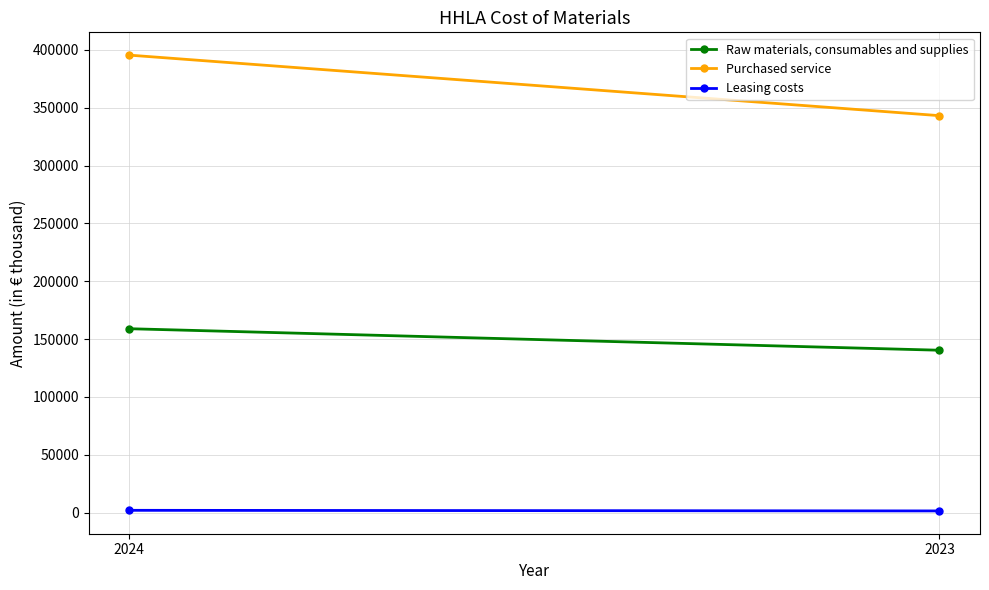

Is the value of Leasing costs at 2023 greater than the value of Raw materials, consumables and supplies at 2024?

No